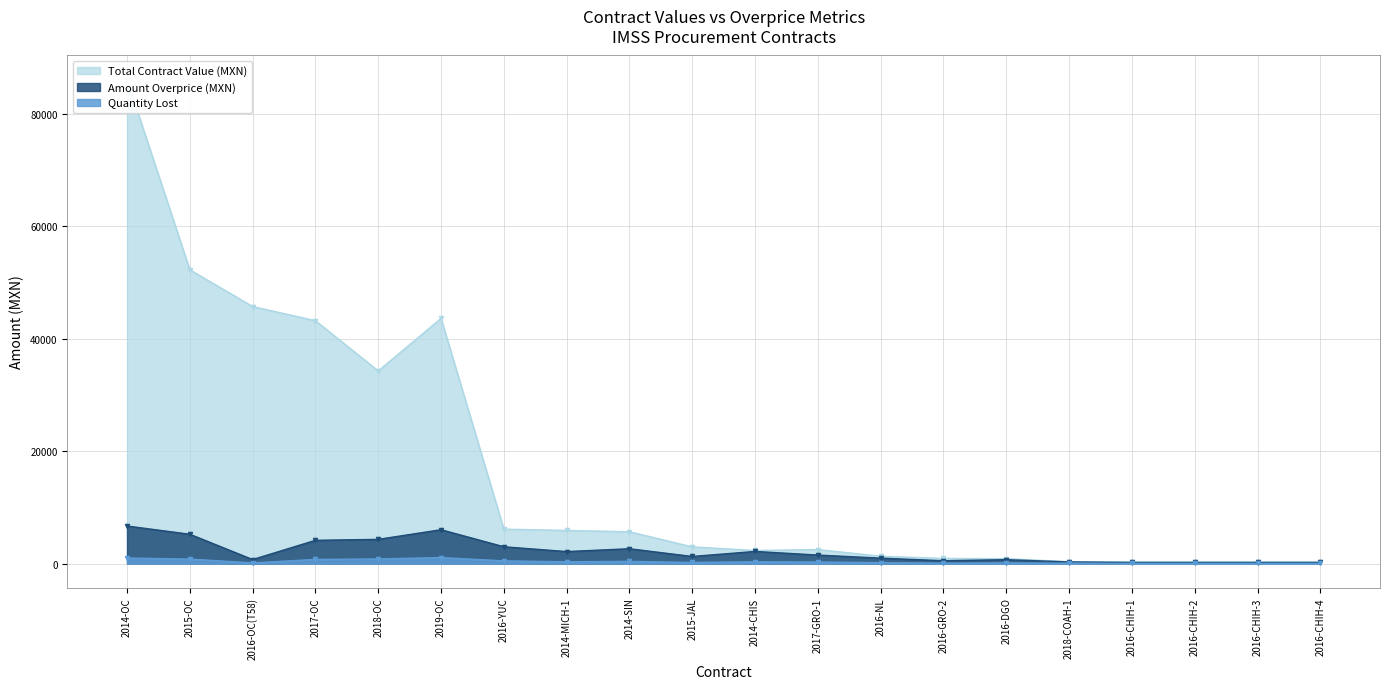

How many lines are shown in the chart?

3